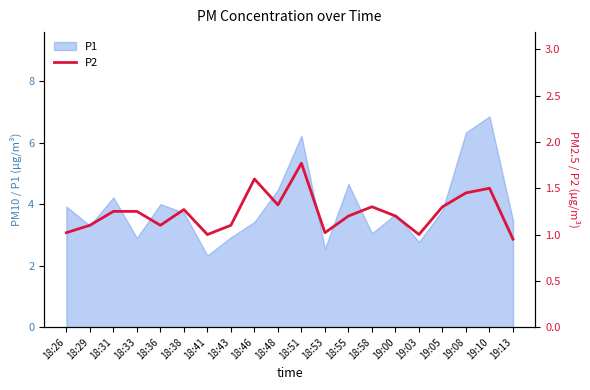

The value at 19:00 is 0.3. True or false?

False